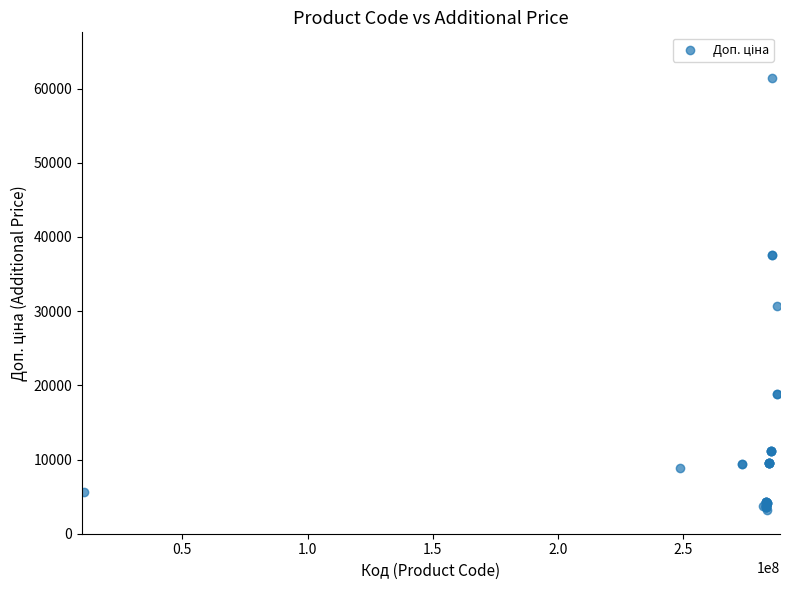

What Y value in the scatter plot is closest to 32310?

30717.1